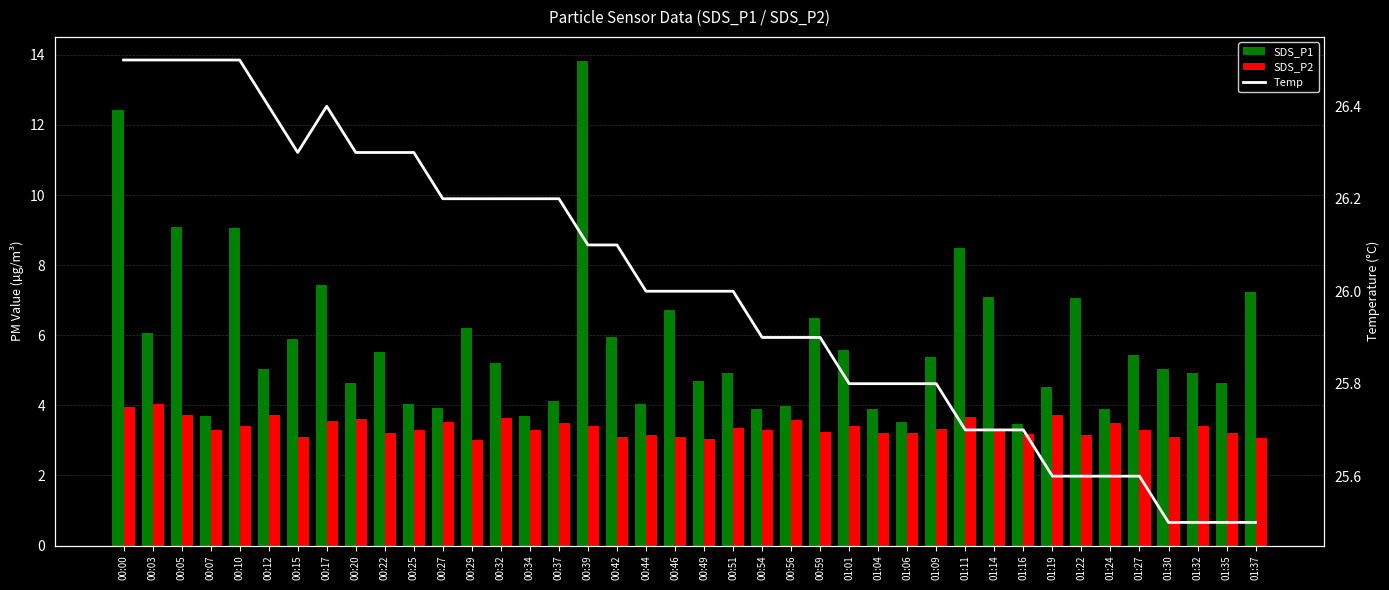

Between 00:10 and 01:11, which is larger?

00:10